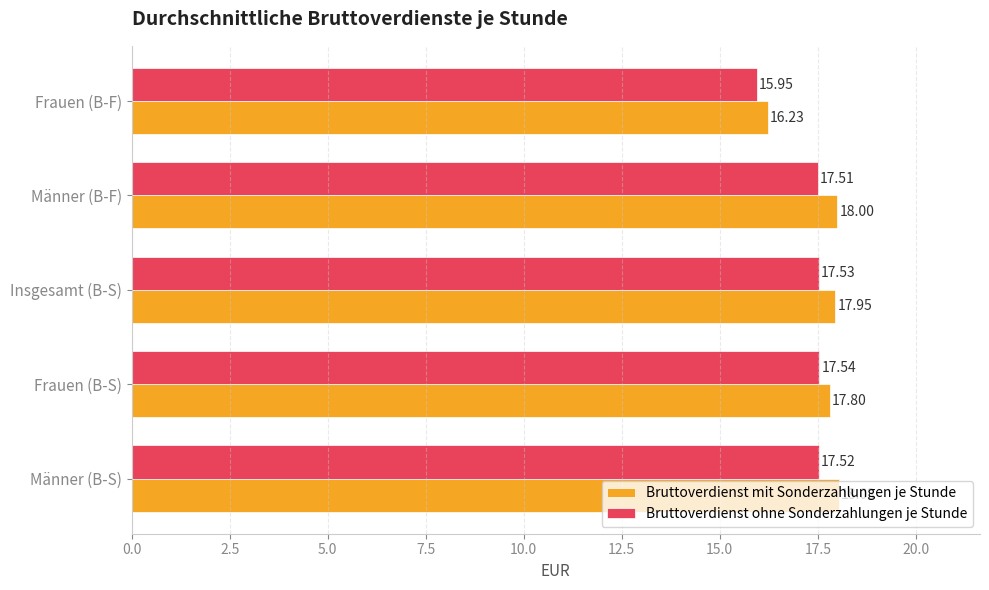

What is the difference between the highest and lowest values at Männer (B-F)?

0.5